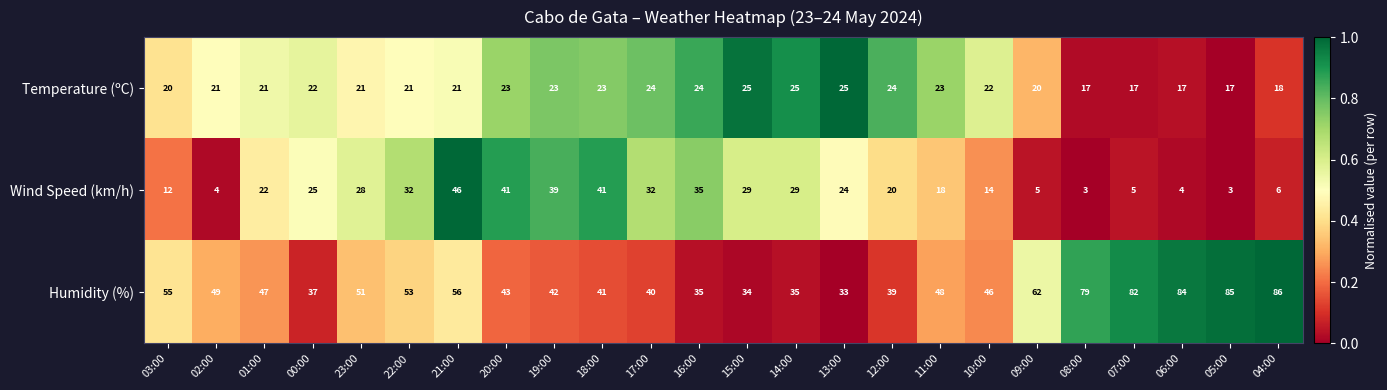

What is the spread (max minus min) of values at 08:00?

76